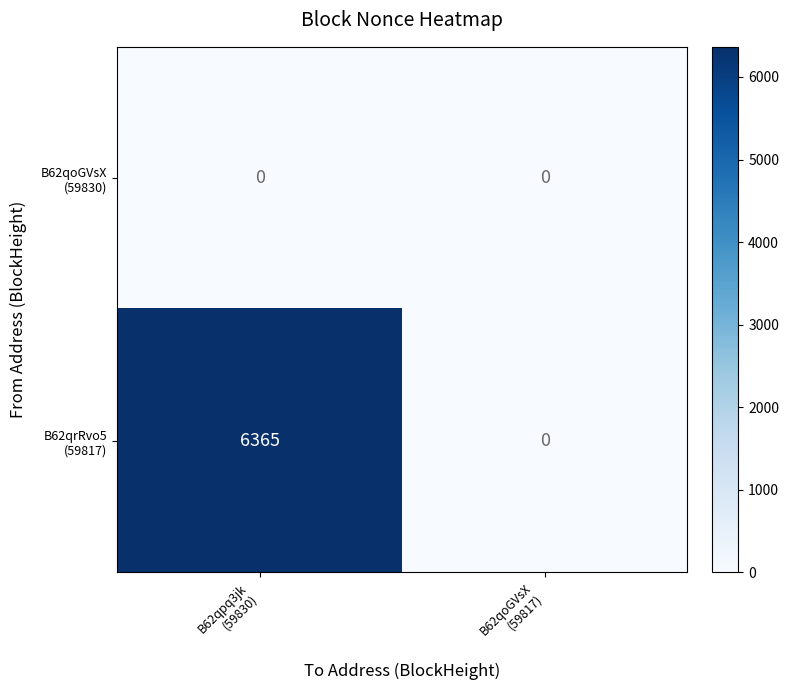

What is the greatest value displayed?

6365